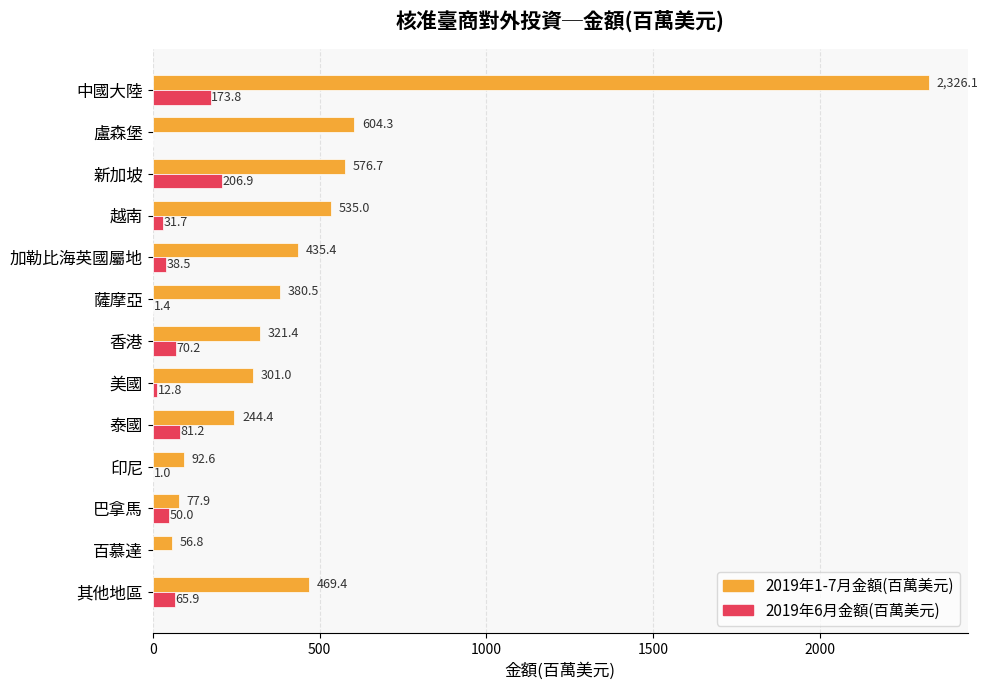

Where is 2019年6月金額(百萬美元) nearest to the value 103?

泰國